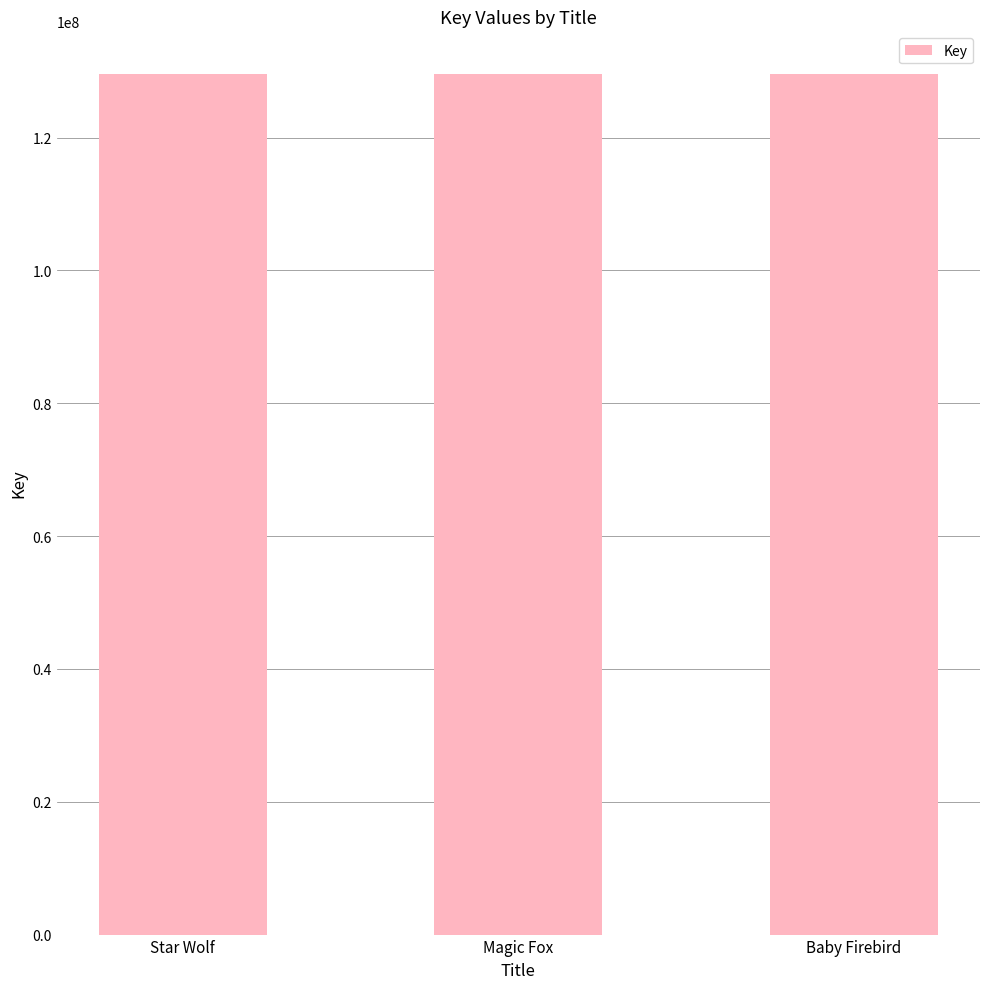

What is the change in value from Magic Fox to Baby Firebird?

-1046